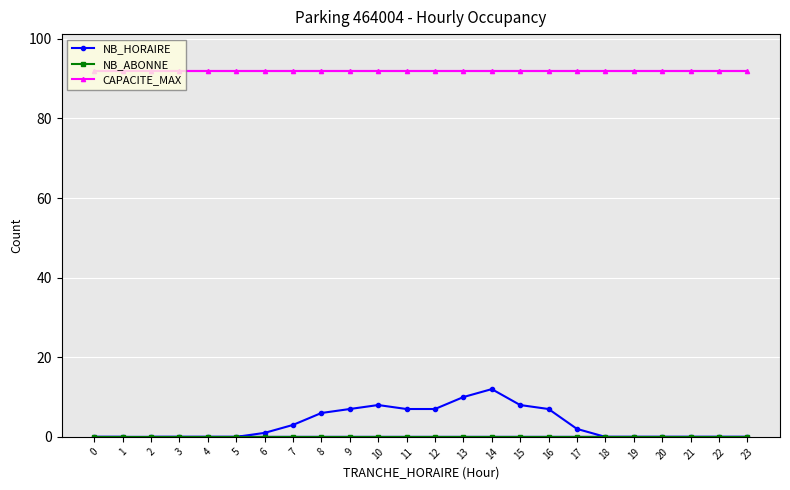

Which series has the largest total across all categories?

CAPACITE_MAX